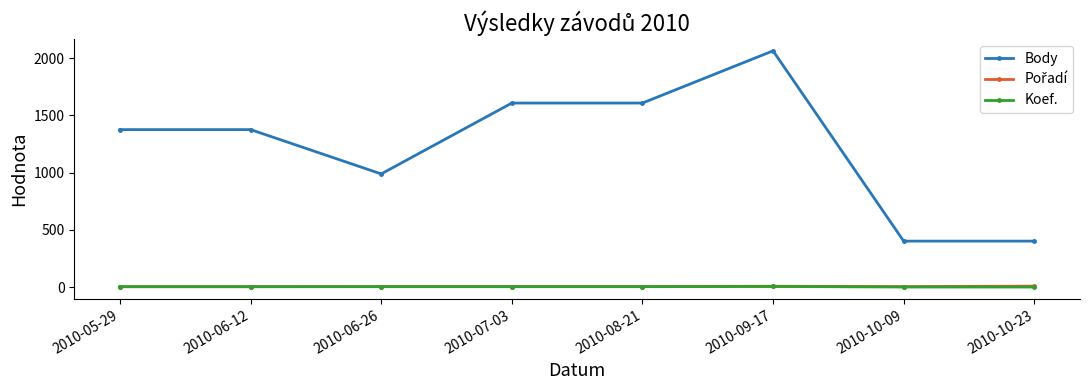

The Body series shows 989 at 2010-06-26. True or false?

True